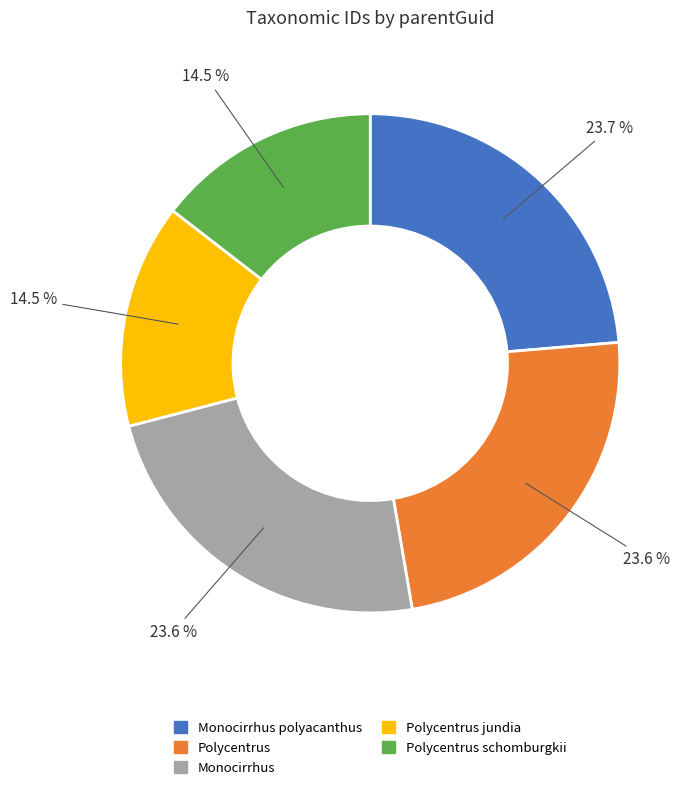

How many slices are in this pie chart?

5